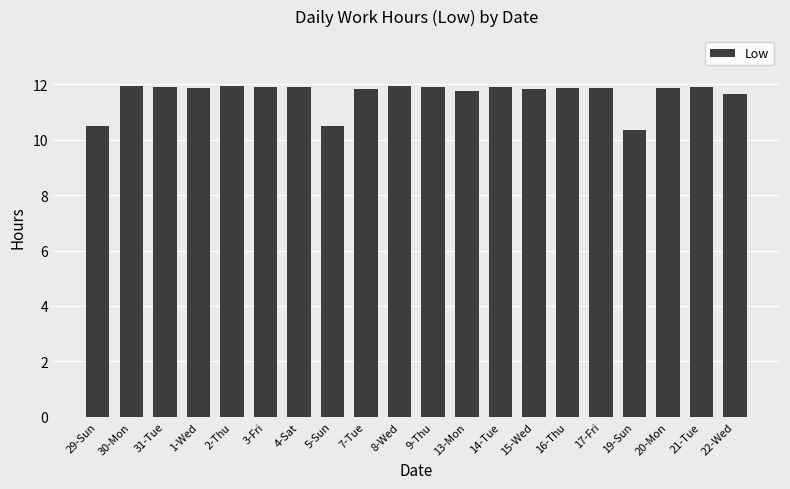

What is the smallest value displayed?

10.4